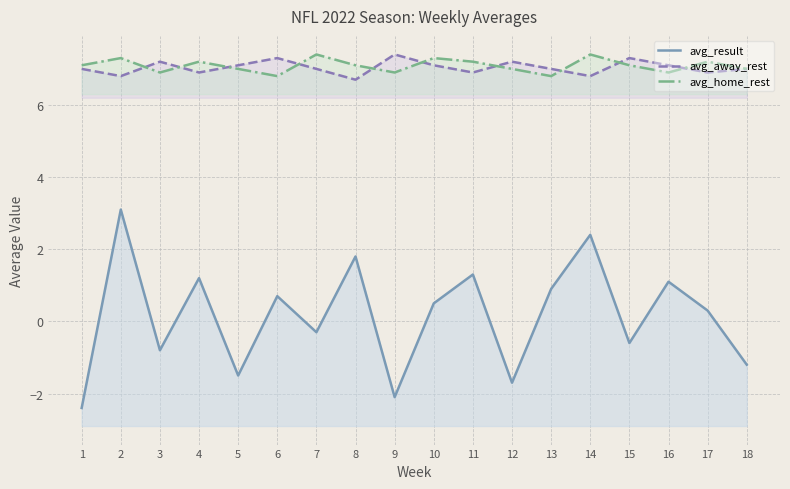

The avg_home_rest series shows 4.3 at 9. True or false?

False